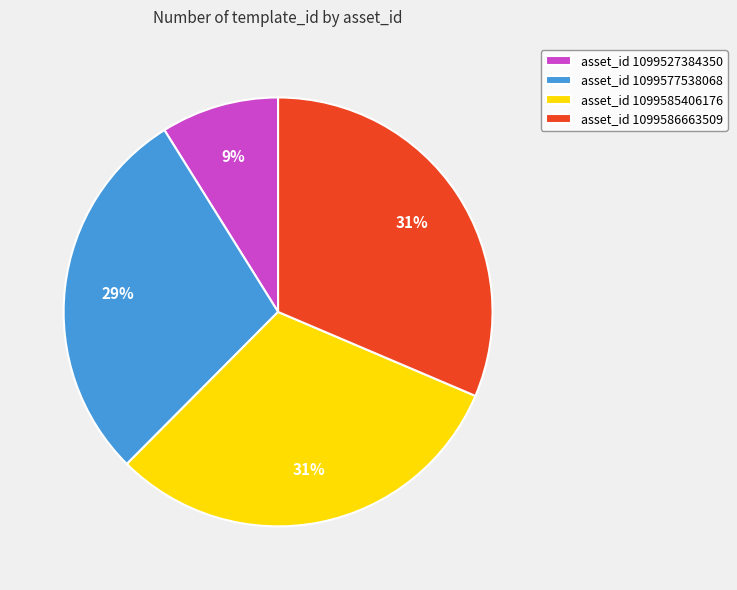

Is there a majority slice in this chart?

No